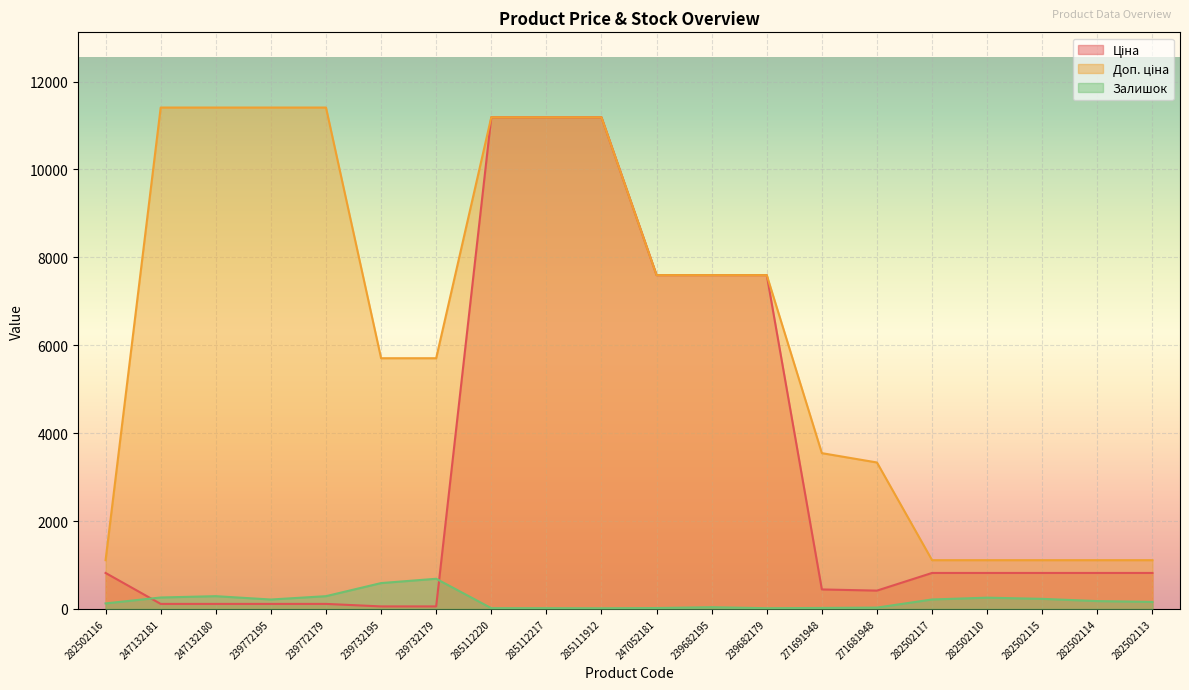

Reading left to right, list all the values displayed in this chart.

Ціна: 818.5	114.1	114.1	114.1	114.1	57.0	57.0	11188.2	11188.2	11188.2	7596.5	7596.5	7596.5	443.1	416.6	818.5	818.5	818.5	818.5	818.5
Доп. ціна: 1109.2	11410.0	11410.0	11410.0	11410.0	5705.0	5705.0	11188.2	11188.2	11188.2	7596.5	7596.5	7596.5	3545.0	3332.5	1109.2	1109.2	1109.2	1109.2	1109.2
Залишок: 125.0	260.0	290.0	214.0	290.0	588.0	686.0	17.0	17.0	15.0	20.0	39.0	16.0	22.0	30.0	215.0	256.0	229.0	178.0	159.0